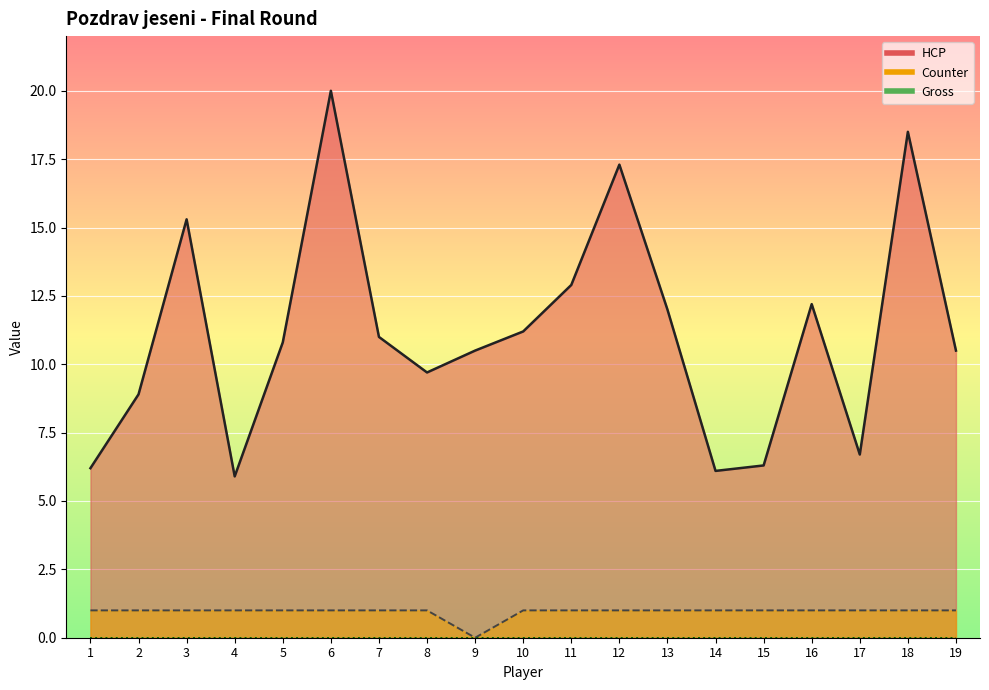

What is the sum of the HCP values at 15 and 10?

17.5